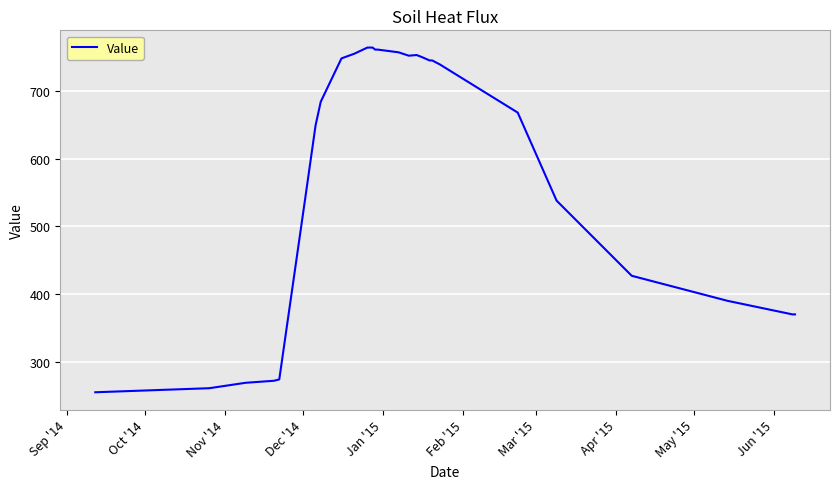

What is the greatest value displayed?

764